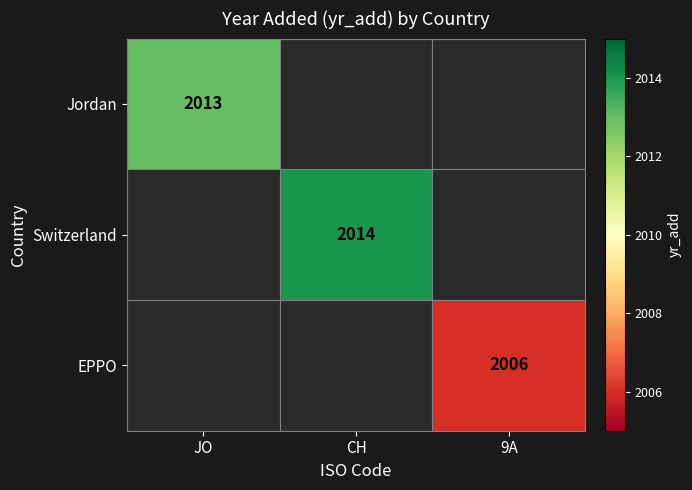

The value of EPPO at 9A is 2006. True or false?

True